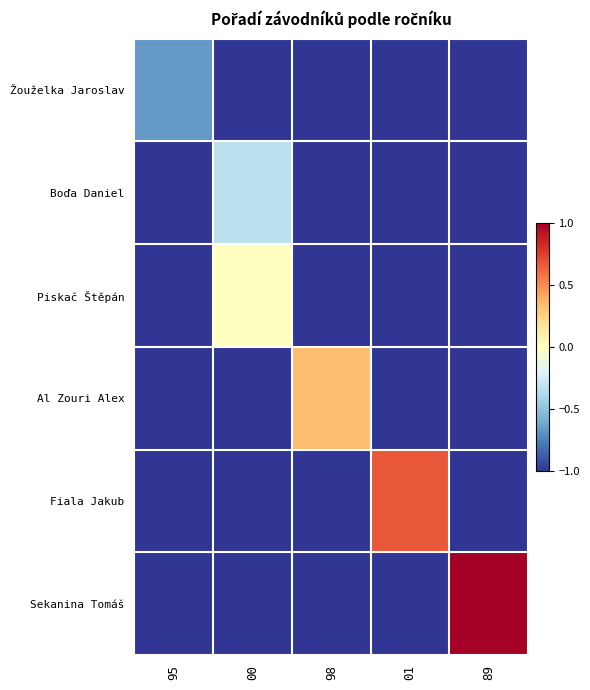

At how many categories does at least one series exceed 0?

3